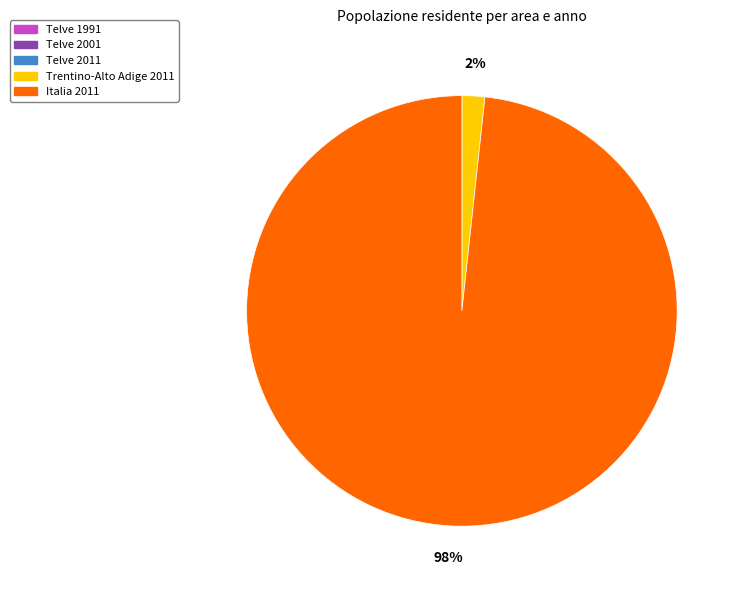

To the nearest percent, what is the combined percentage of Italia 2011 and Trentino-Alto Adige 2011?

100%